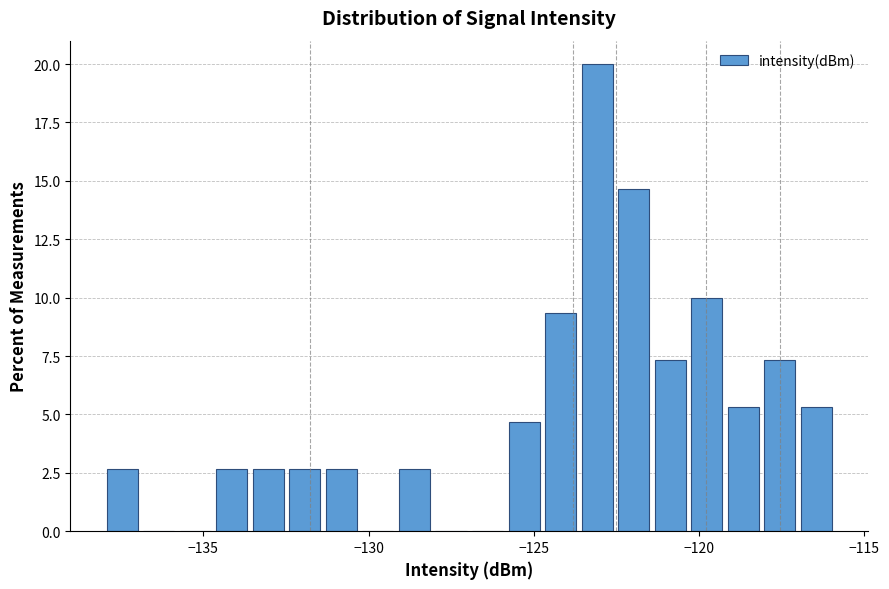

Read against the x-axis, roughly where is the centre of the tallest bar?

-123.0